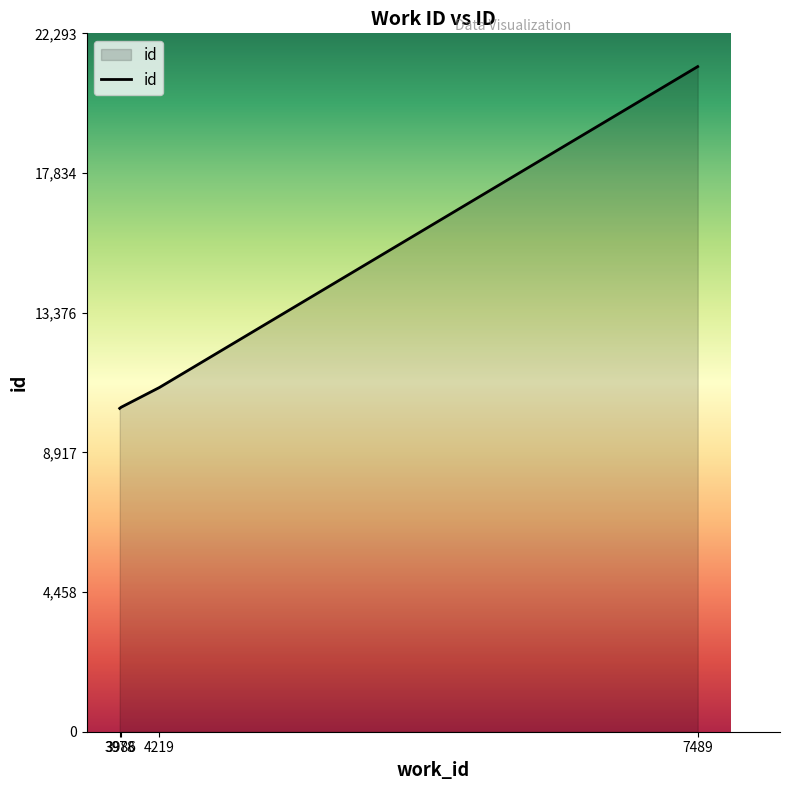

What is the sum of the values at 3978 and 3986?

20678